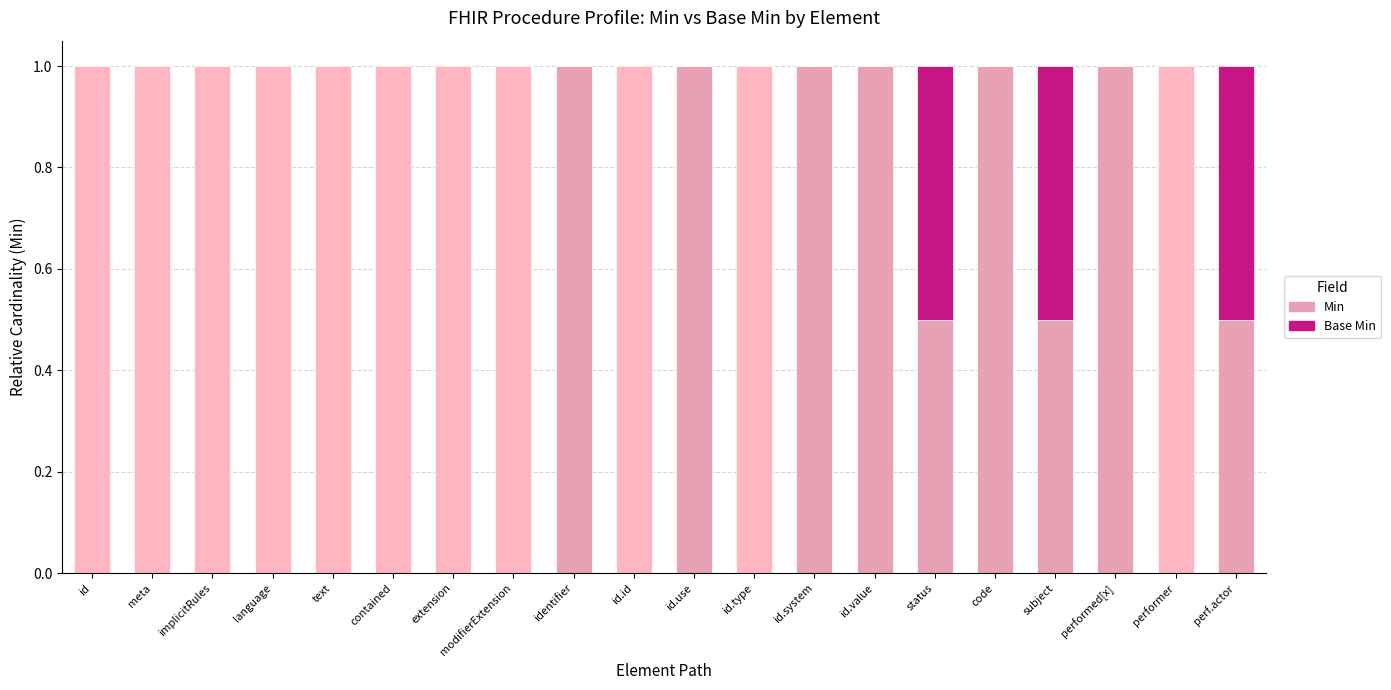

What is the greatest value displayed?

1.0